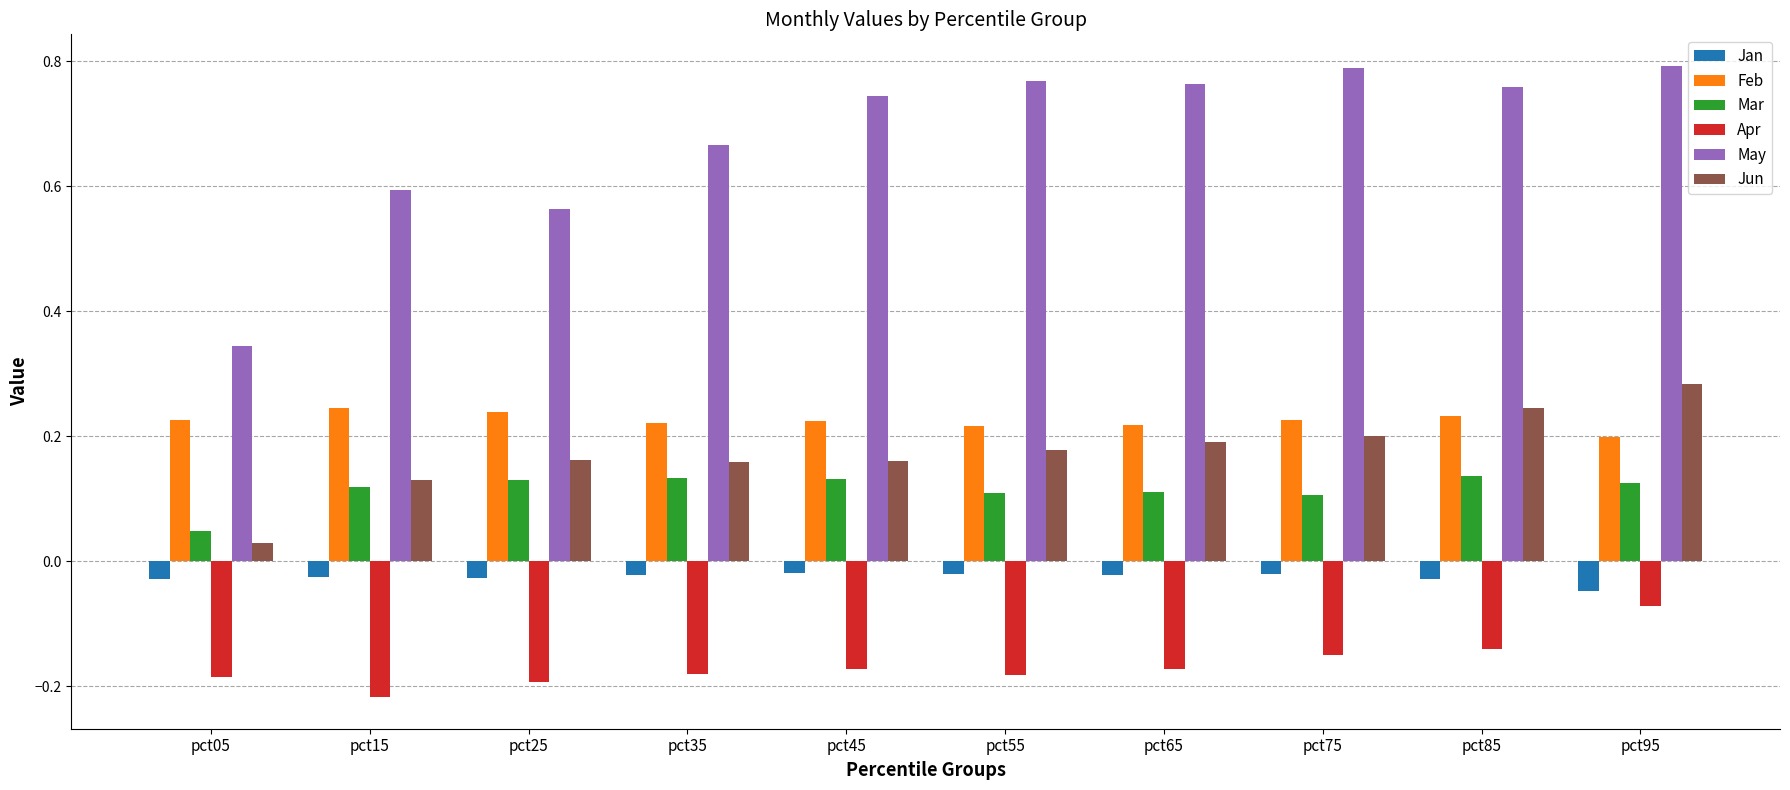

Which series has the widest spread of values?

May